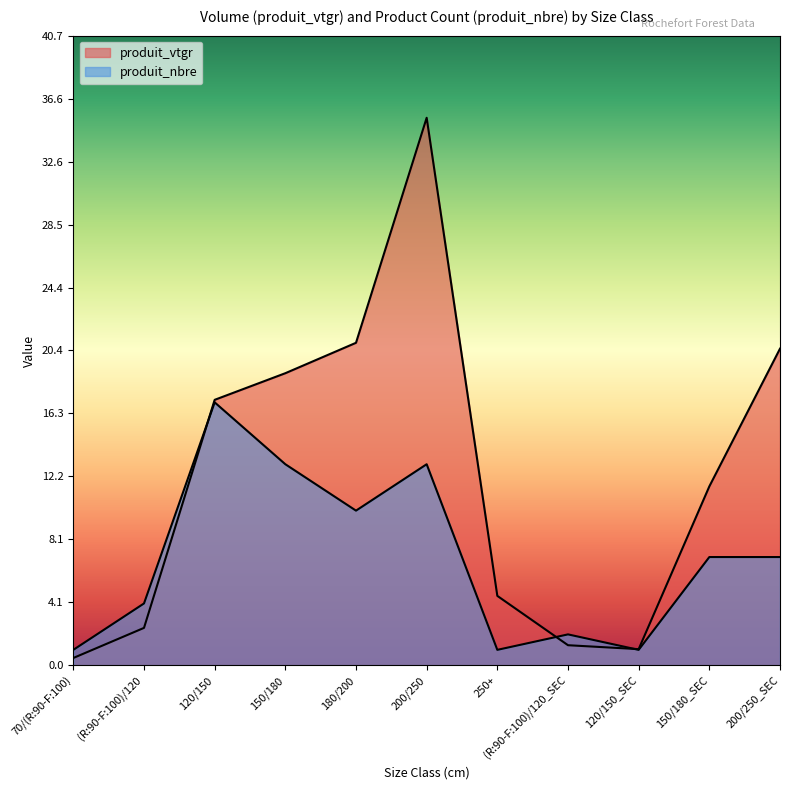

Where is produit_nbre nearest to the value 9?

180/200